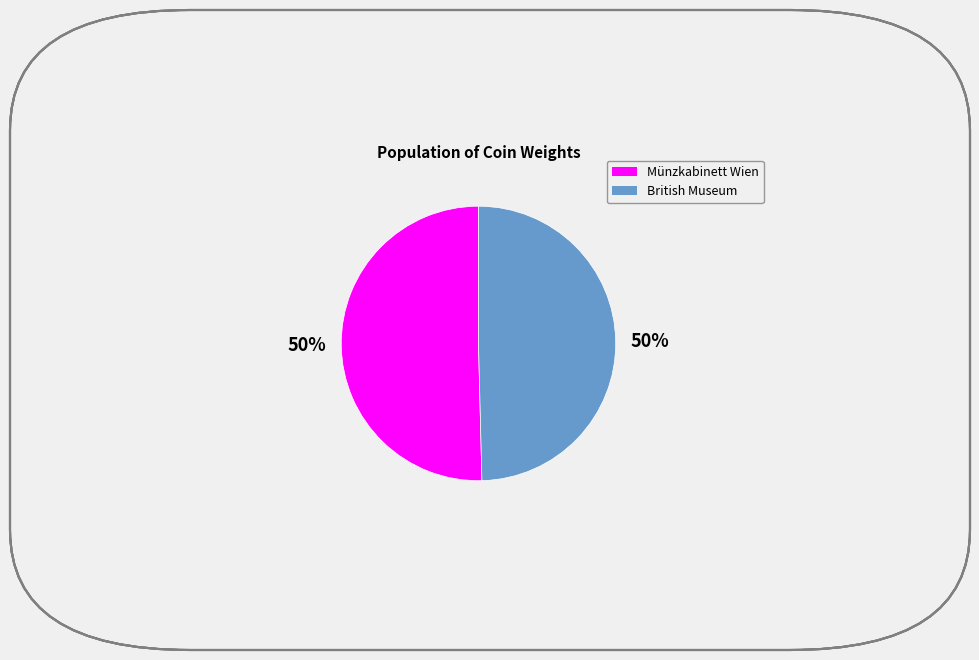

To the nearest percent, what is the average slice percentage?

50%